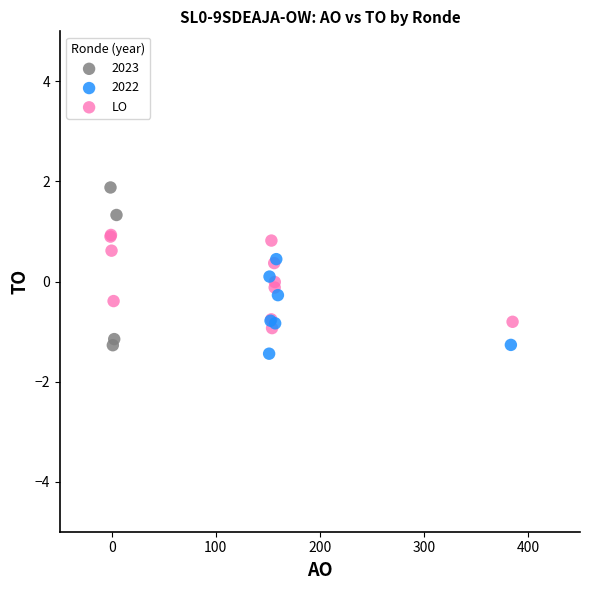

Which series has the largest Y range (max minus min)?

2023